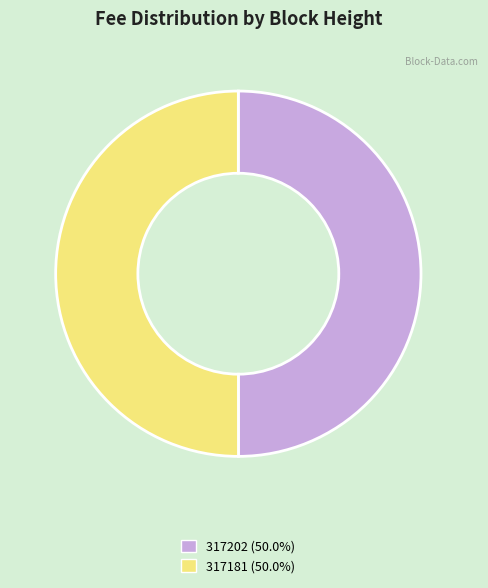

Approximately how many times larger is the value at 317202 compared to 317181?

1.0